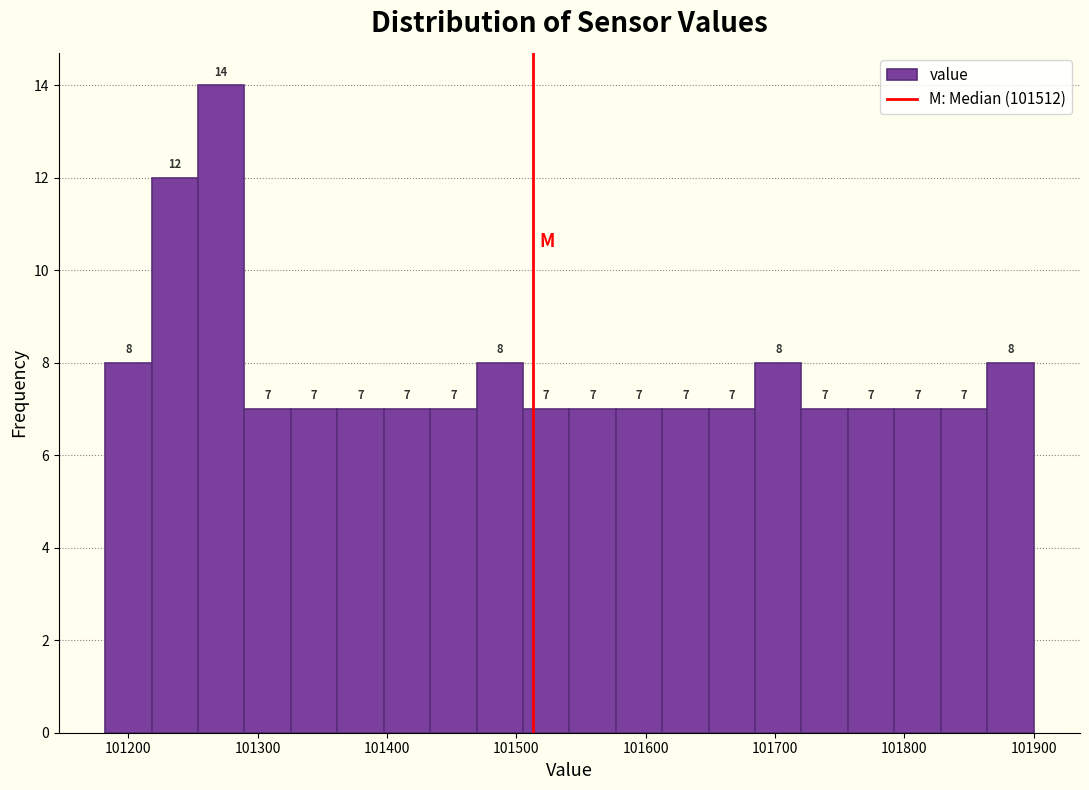

Around what value on the x-axis is the tallest bar? Give the approximate position of its centre, as read against the axis.

101270